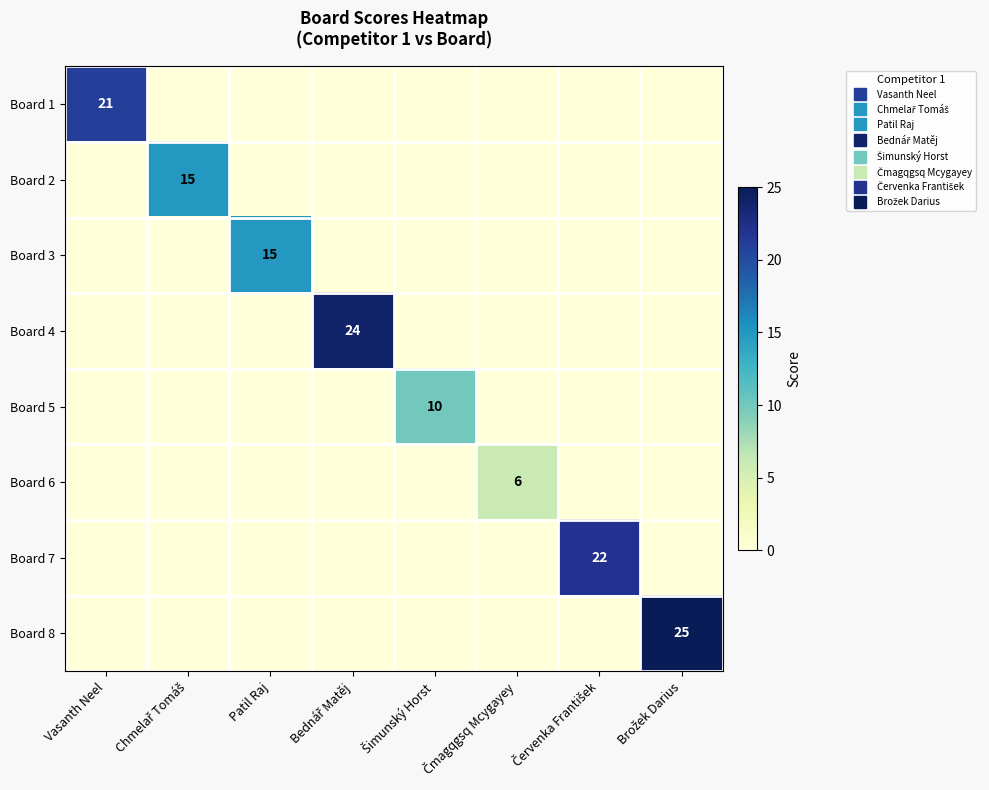

Which series has the largest total across all categories?

Board 8